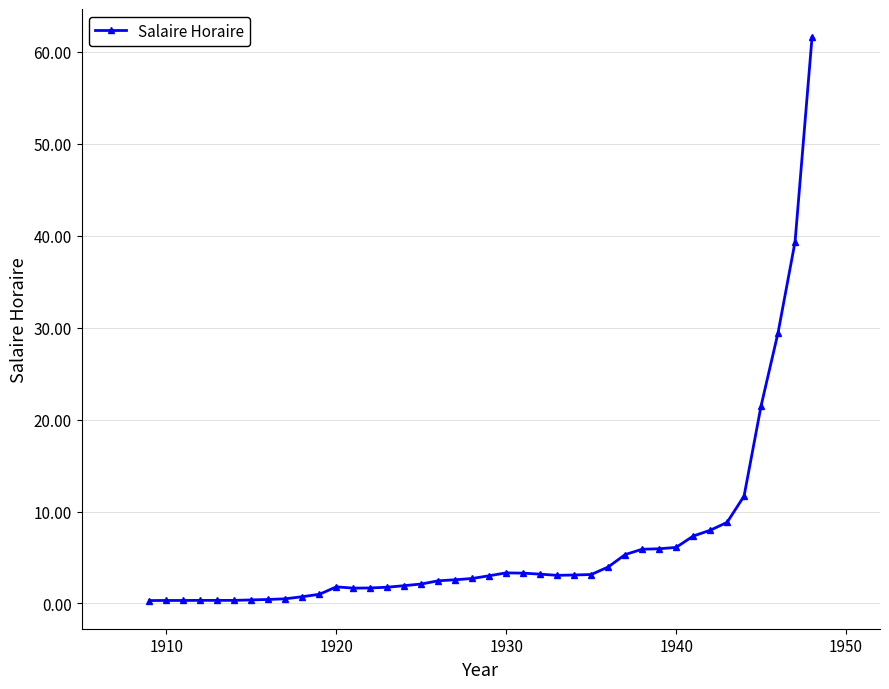

What is the value of the 30th point from the left?

5.9